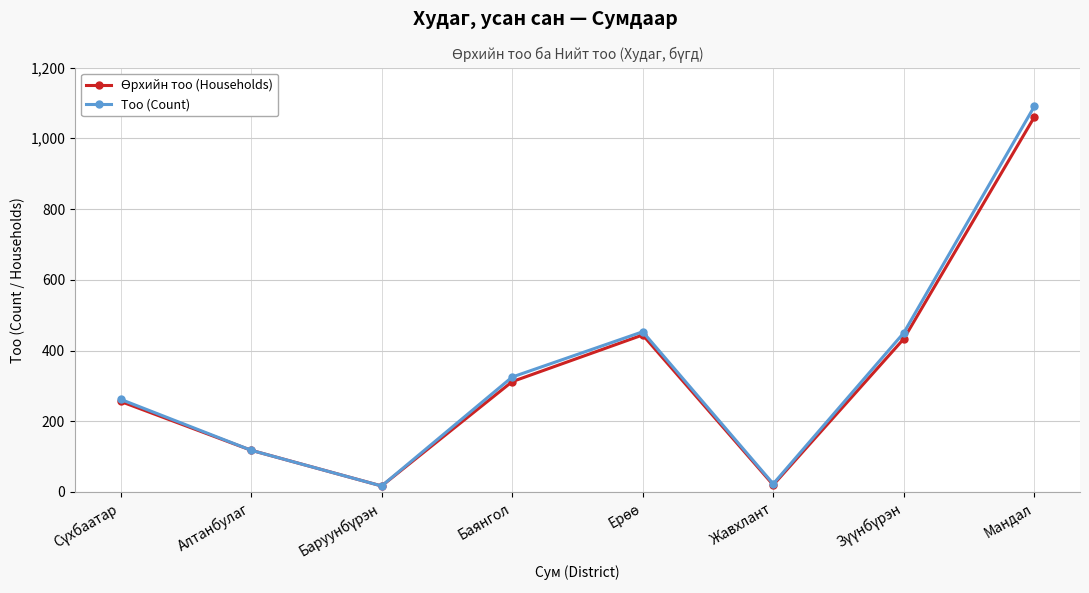

How many interior local valleys does the Тоо (Count) series have?

2